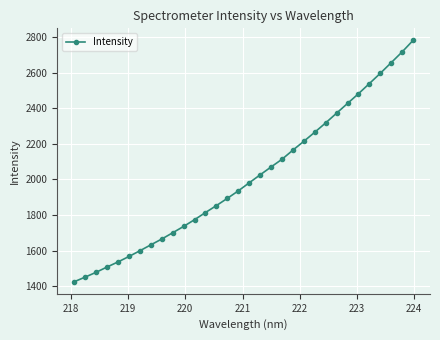

Reading left to right, extract all data points from this chart.

1425.1	1451.1	1478.0	1507.9	1536.3	1566.9	1599.0	1632.1	1664.9	1700.1	1735.8	1773.5	1813.8	1852.8	1893.4	1935.4	1980.7	2025.4	2069.6	2112.9	2164.3	2213.8	2264.8	2317.3	2371.9	2426.5	2481.1	2538.1	2595.6	2655.5	2715.8	2780.4